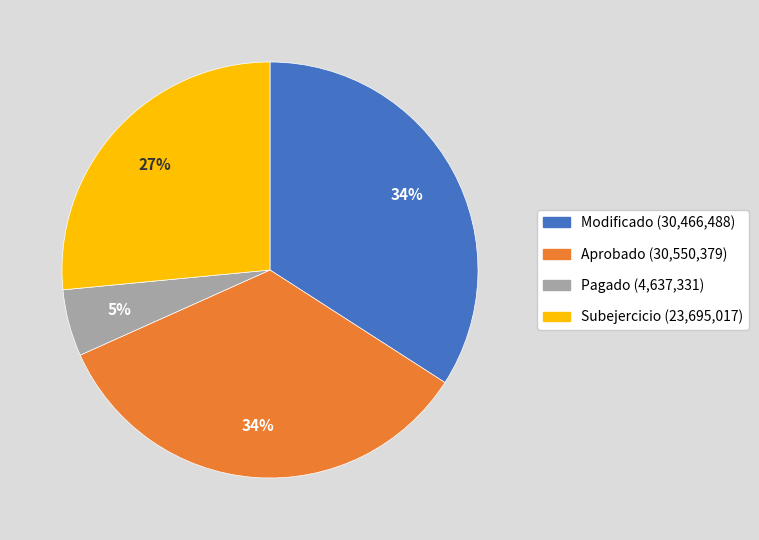

Is there any slice that represents more than half of the pie?

No